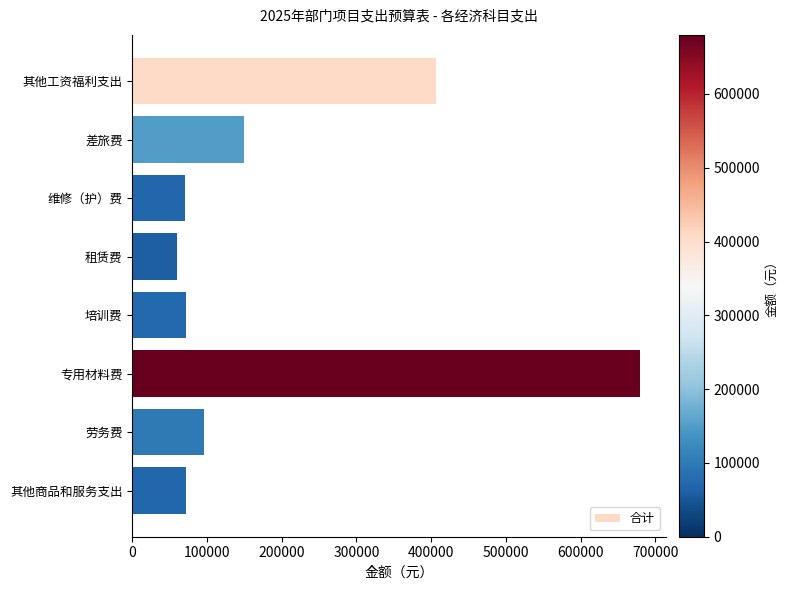

What is the greatest value displayed?

680000